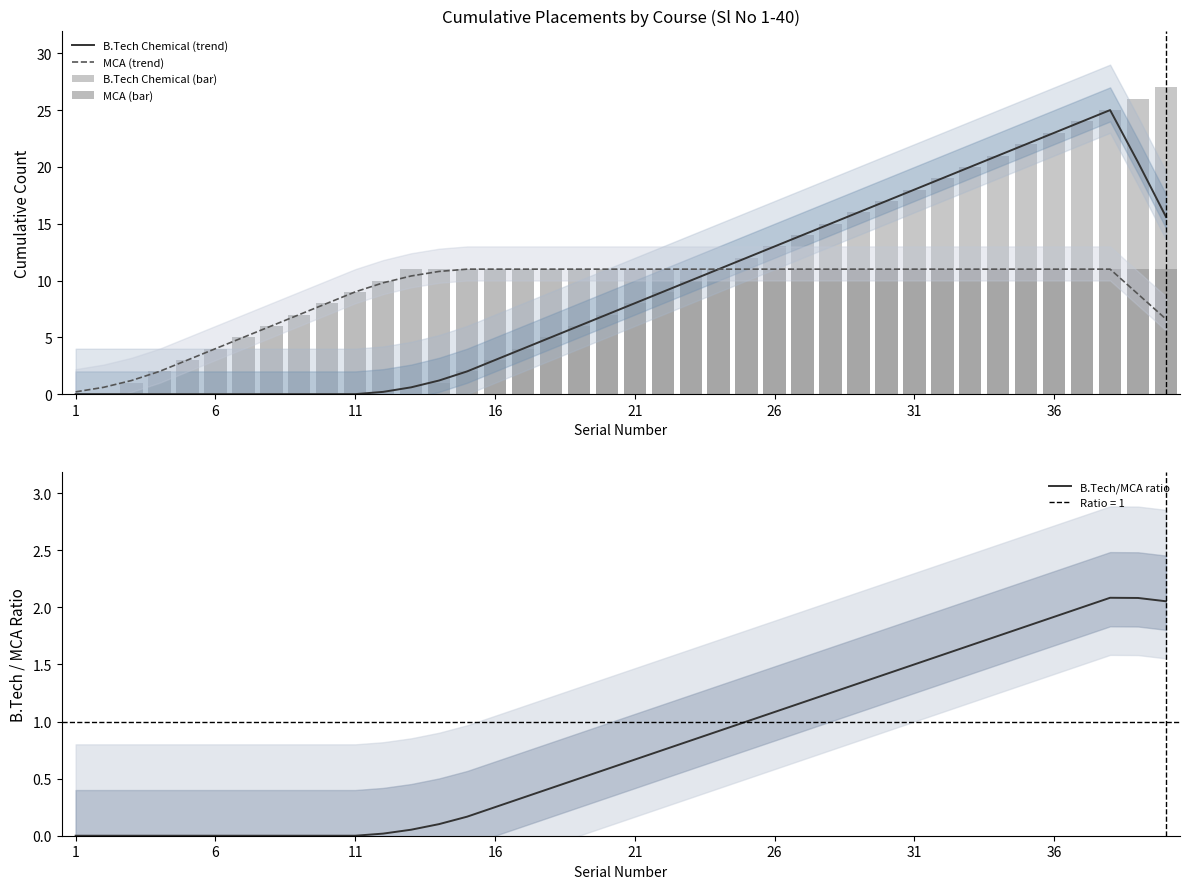

True or false: MCA (trend) has a value of 11.0 at 21.

True